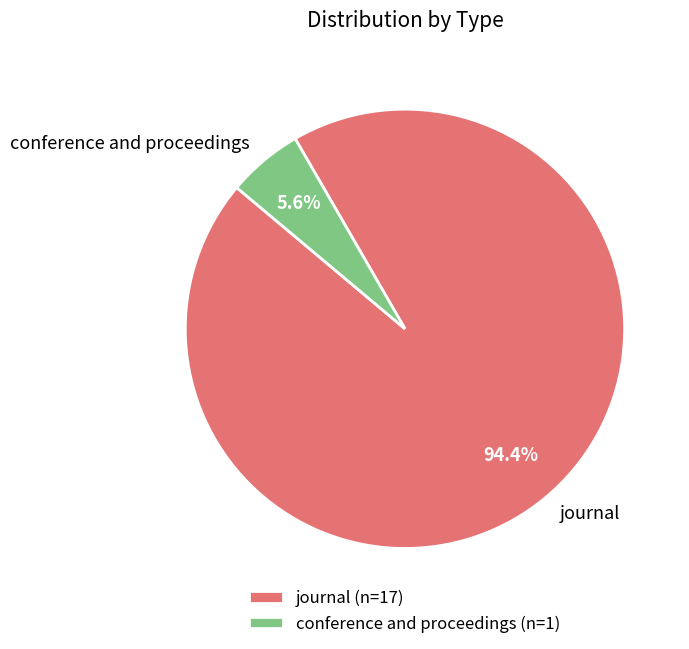

Which has a higher value, conference and proceedings or journal?

journal